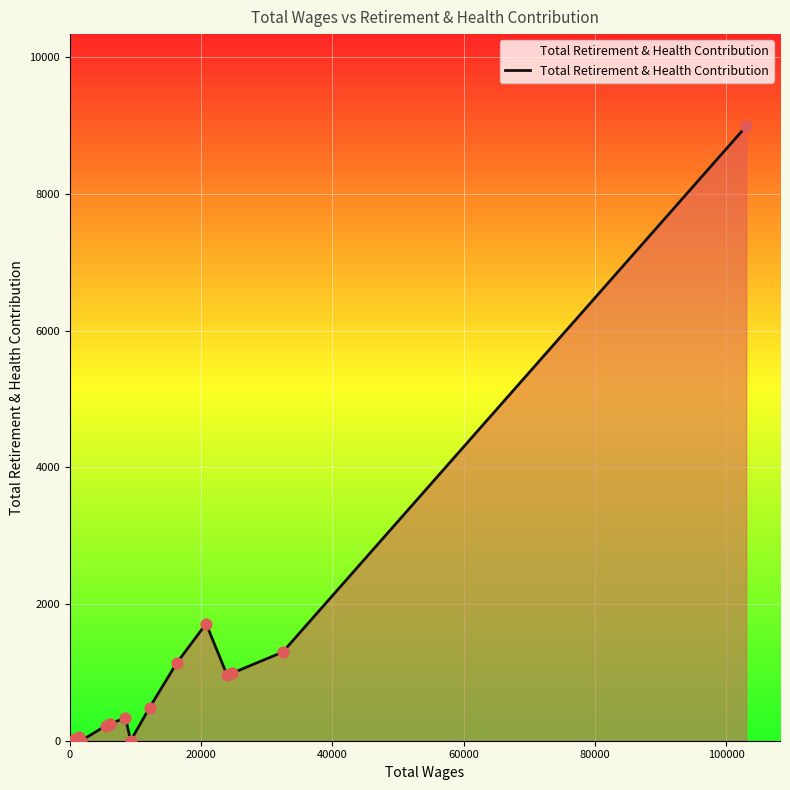

What is the greatest value displayed?

8989